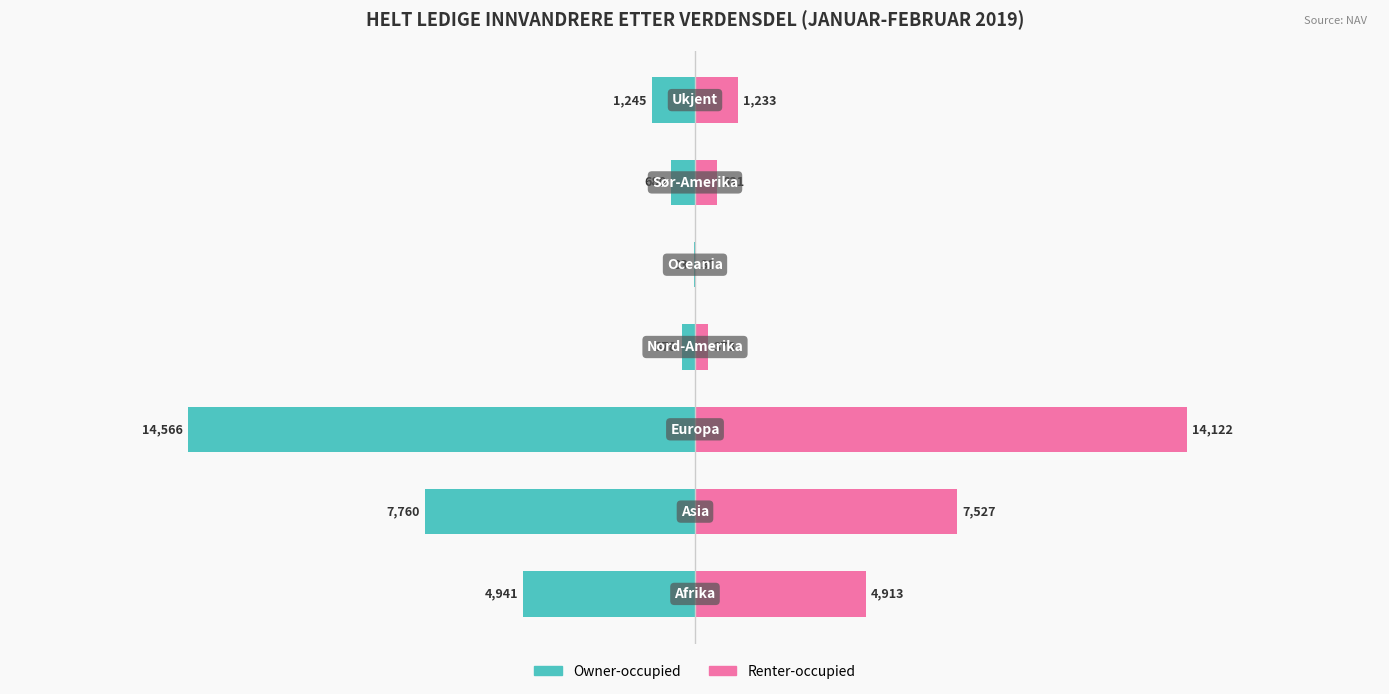

What are all the series names shown in the legend?

Owner-occupied, Renter-occupied